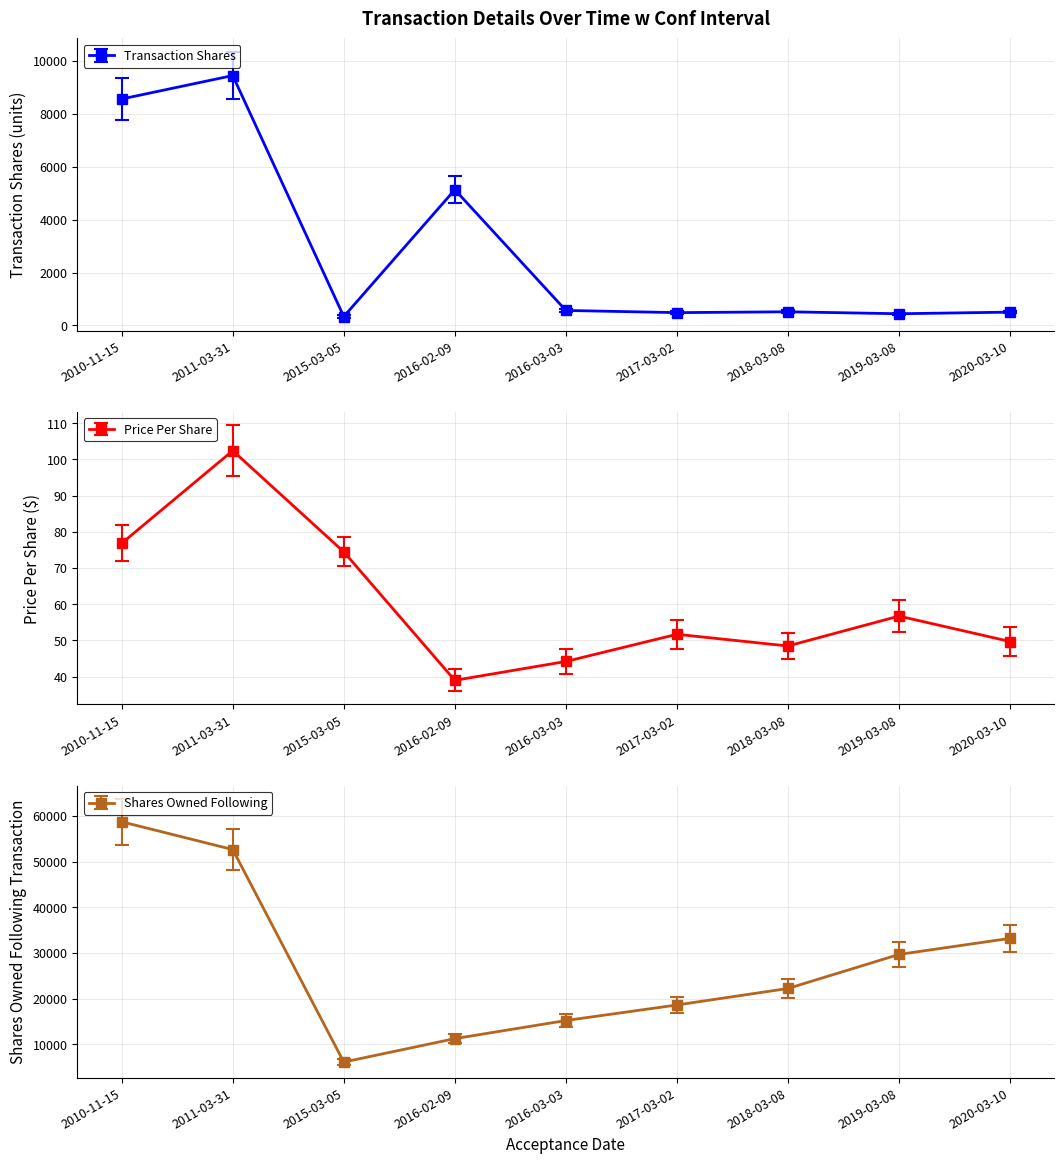

What position from the right is 2016-03-03?

5